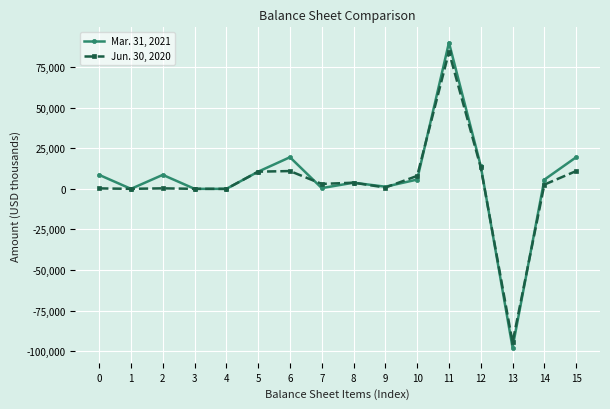

Rank the series by their average value, from highest to lowest.

Mar. 31, 2021, Jun. 30, 2020